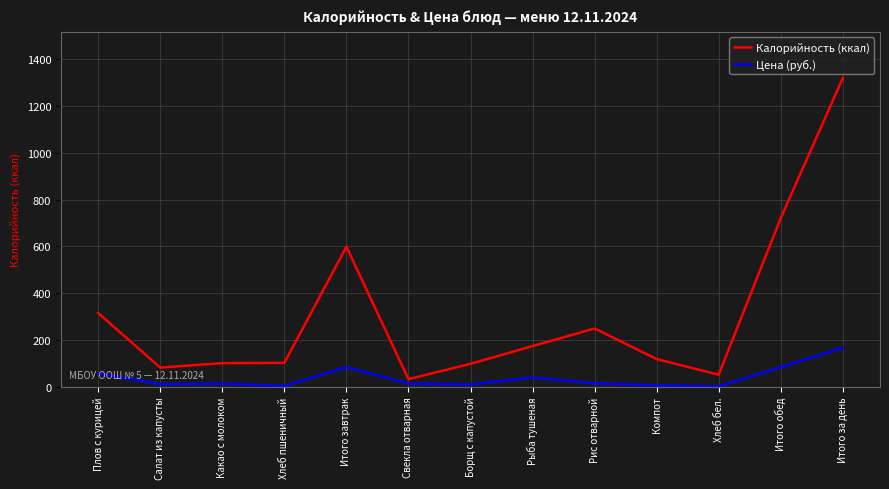

Is the value of Калорийность (ккал) at Какао с молоком greater than the value of Цена (руб.) at Плов с курицей?

Yes